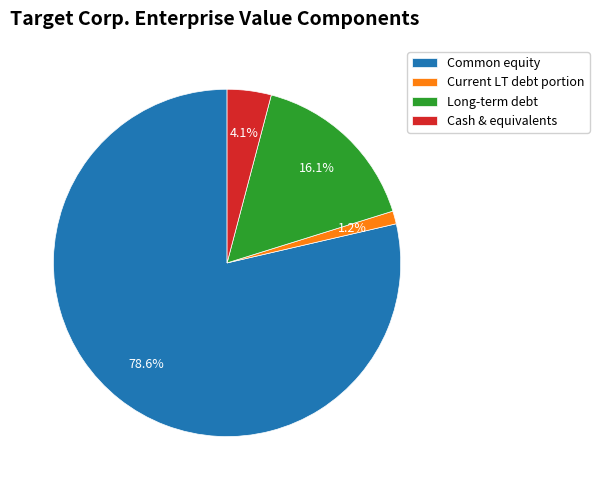

How many slices are in this pie chart?

4